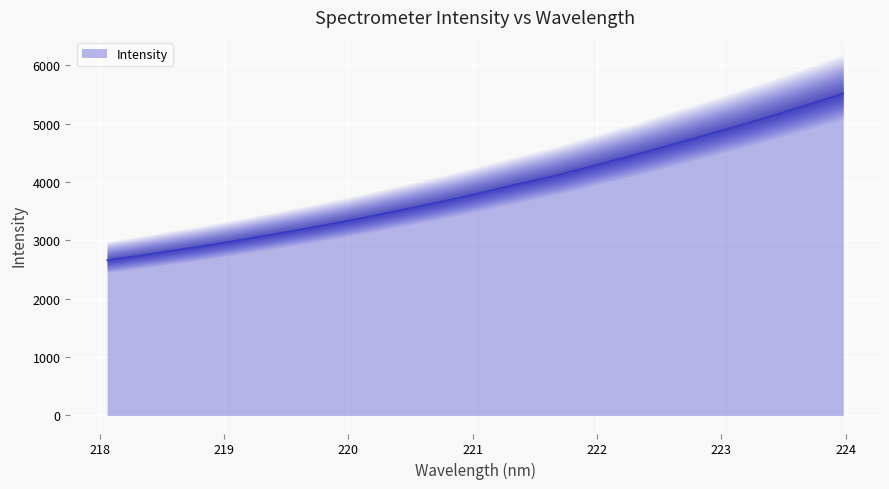

Reading left to right, list all the values displayed in this chart.

2660.4	2717.6	2776.7	2838.5	2898.7	2965.0	3033.0	3103.9	3174.3	3249.0	3323.7	3403.4	3487.6	3571.9	3657.2	3745.4	3840.7	3936.4	4029.0	4122.6	4228.0	4335.3	4439.7	4551.9	4666.1	4780.5	4895.8	5012.9	5134.0	5259.1	5386.0	5514.4